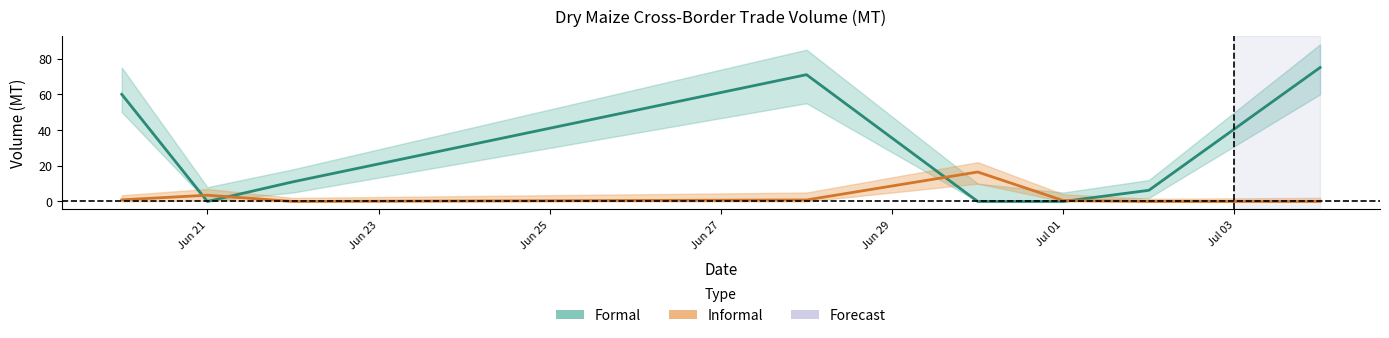

Does the chart have visible grid lines?

No